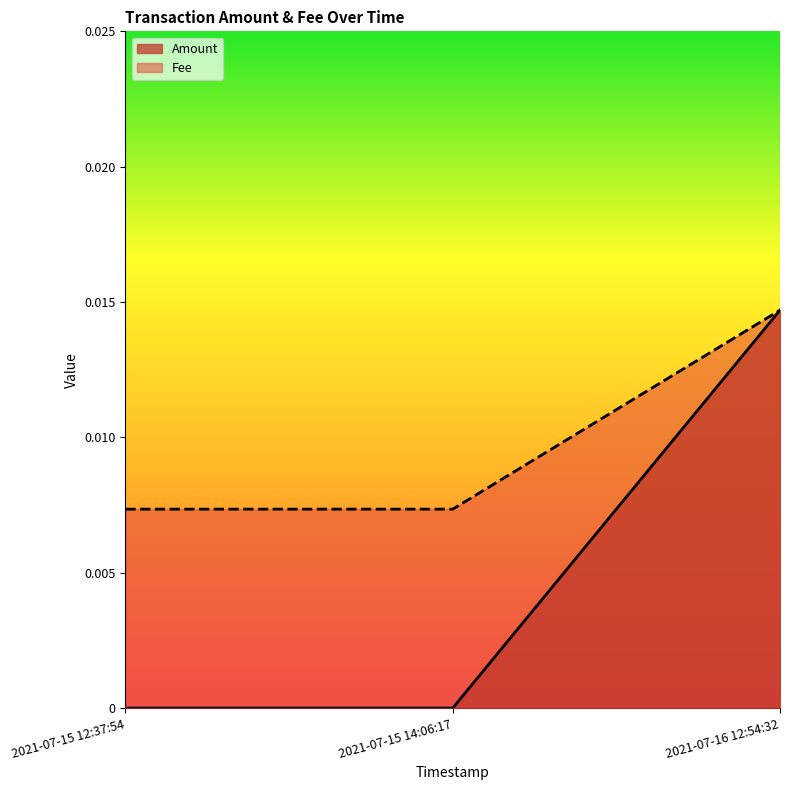

Which has a higher value, 2021-07-16 12:54:32 or 2021-07-15 12:37:54?

2021-07-16 12:54:32